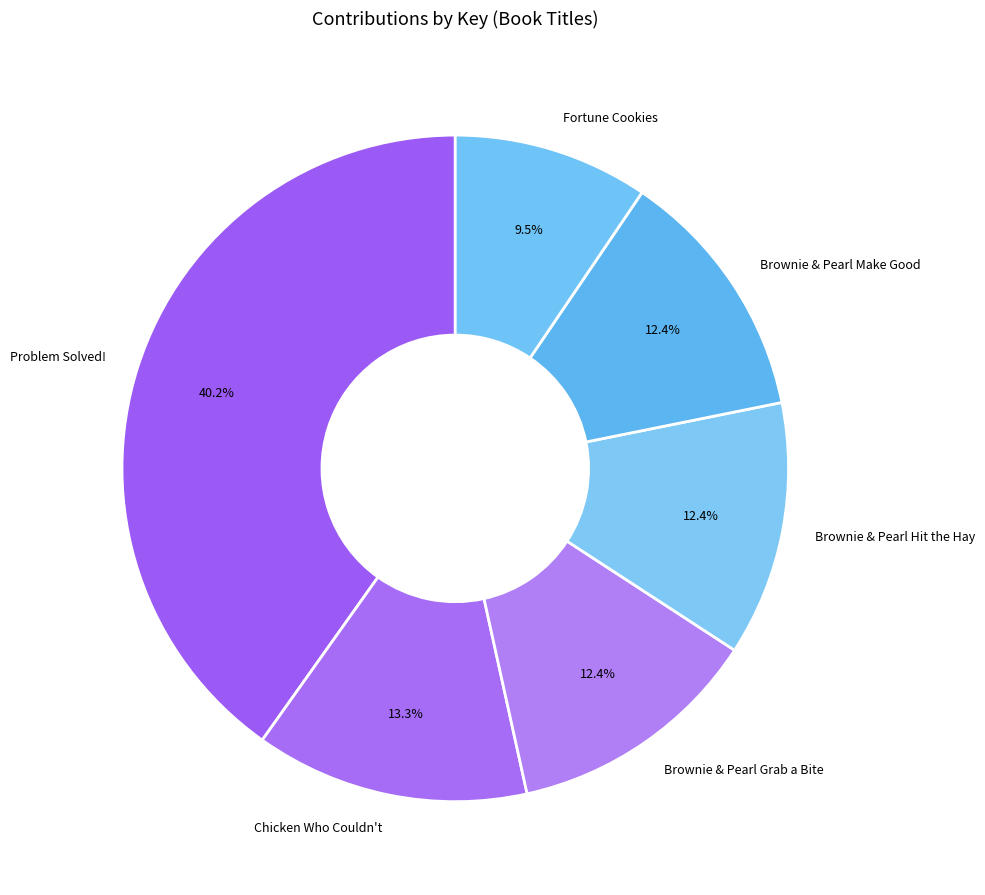

Count the number of slices in the pie.

6